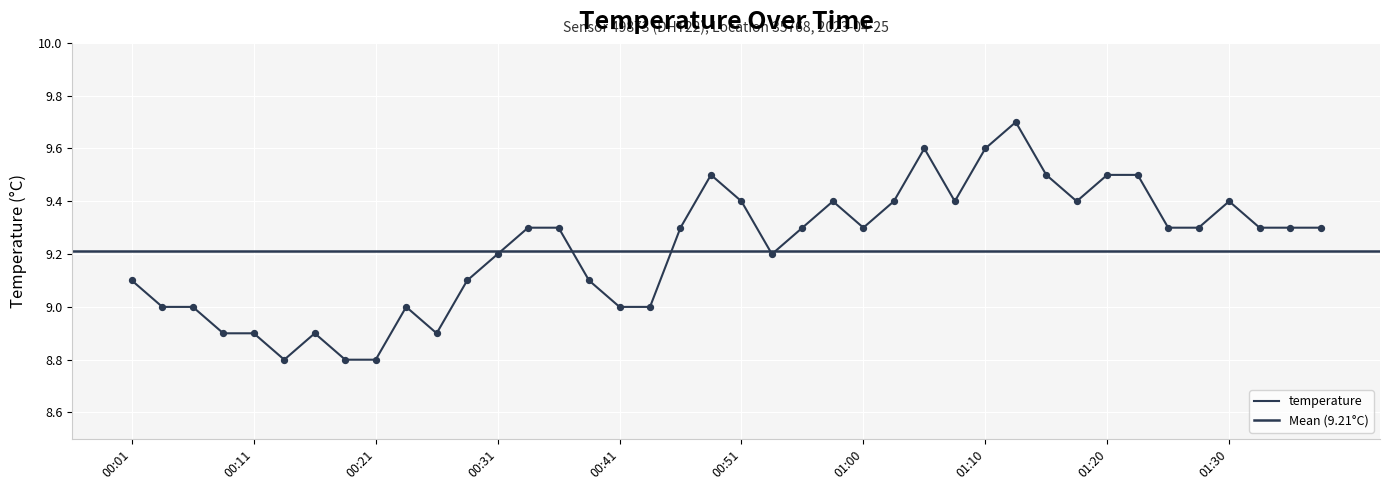

What is the change in value from 00:24 to 01:23?

+0.5